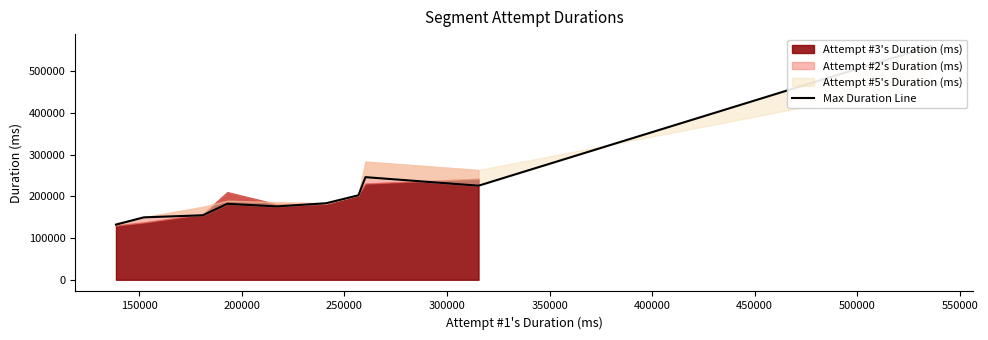

What is the maximum value shown in the chart?

560605